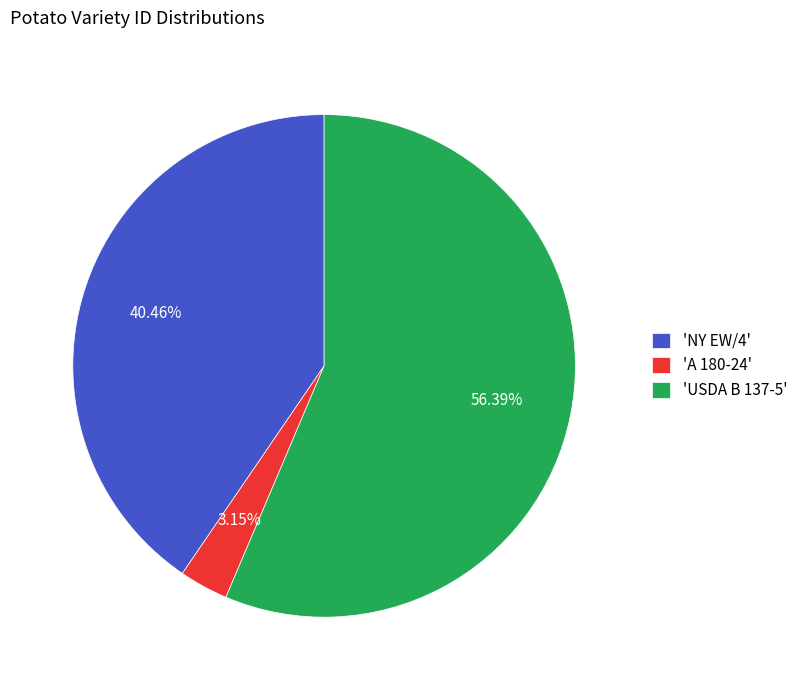

How many slices are in this pie chart?

3